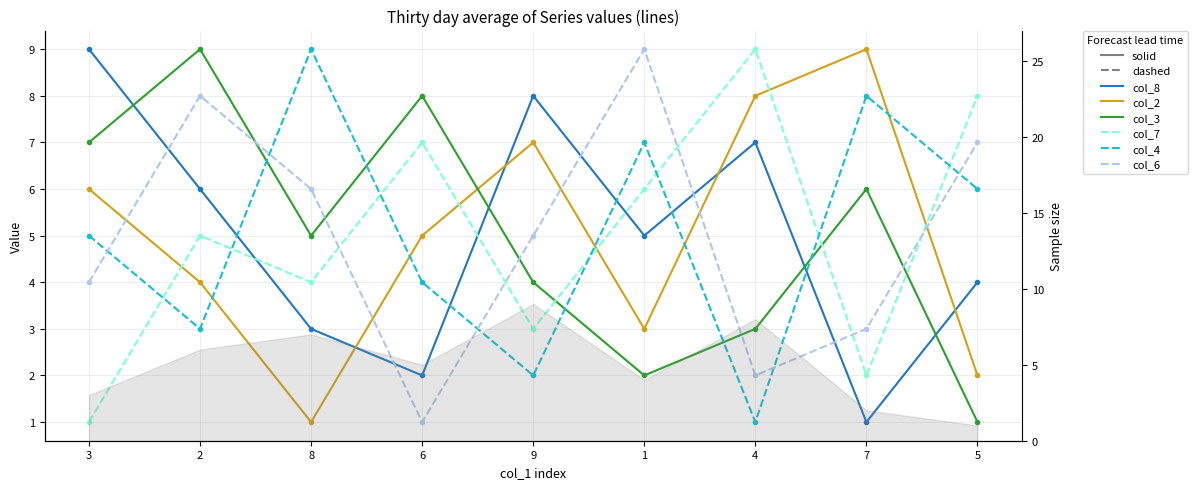

What position from the left is 9?

5